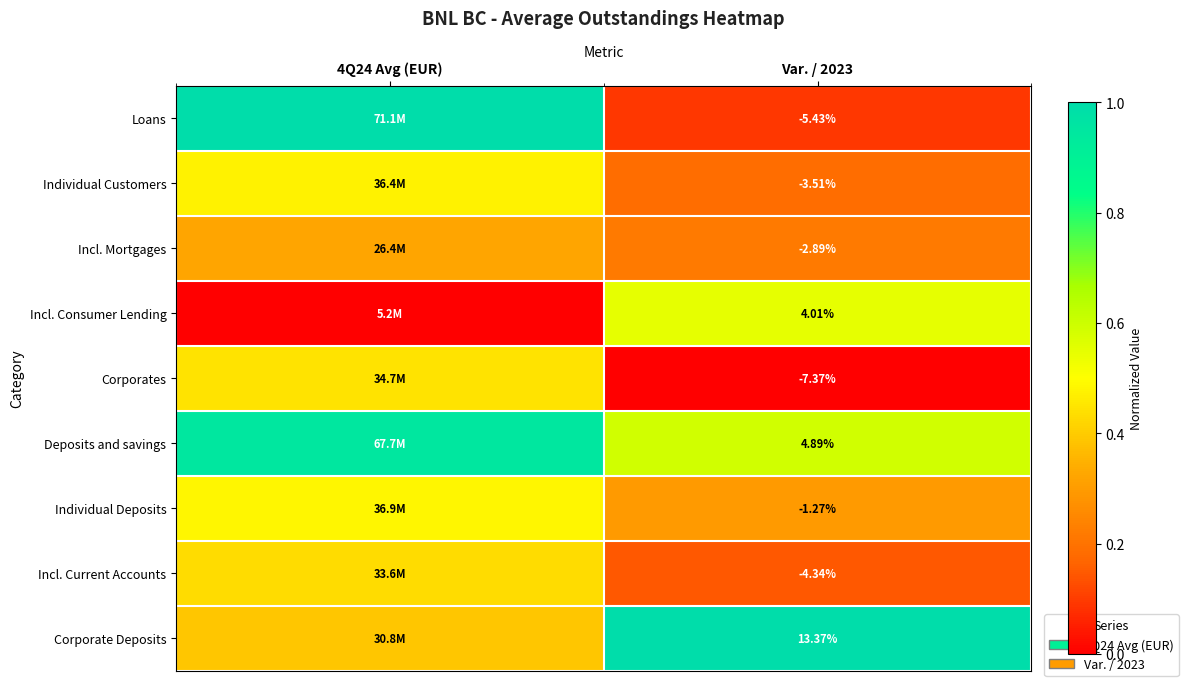

At Var. / 2023, list the series in order from largest to smallest.

Corporate Deposits, Deposits and savings, Incl. Consumer Lending, Individual Deposits, Incl. Mortgages, Individual Customers, Incl. Current Accounts, Loans, Corporates